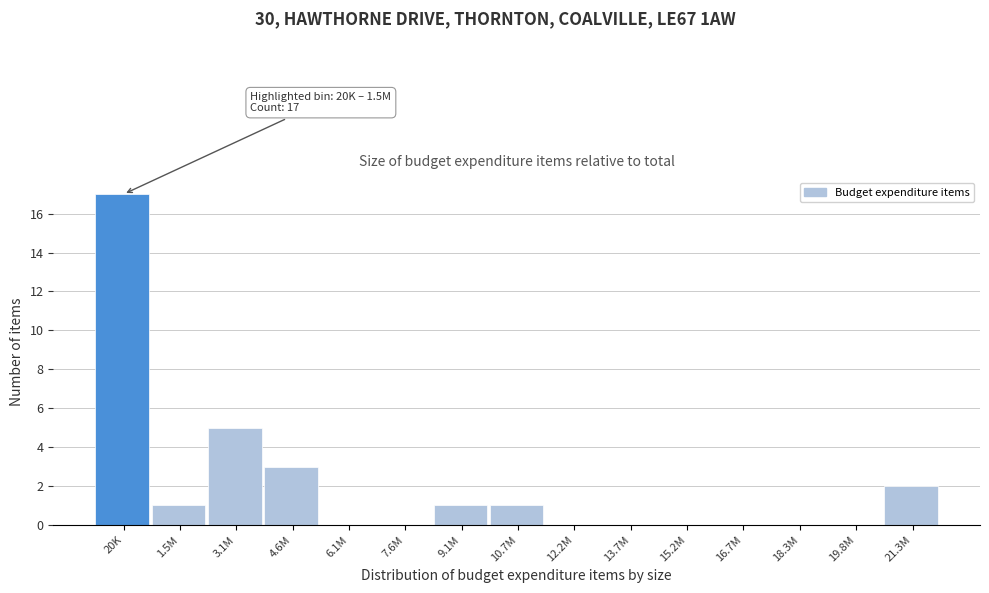

Reading left to right, extract all data points from this chart.

20K=17	1.5M=1	3.1M=5	4.6M=3	6.1M=0	7.6M=0	9.1M=1	10.7M=1	12.2M=0	13.7M=0	15.2M=0	16.7M=0	18.3M=0	19.8M=0	21.3M=2